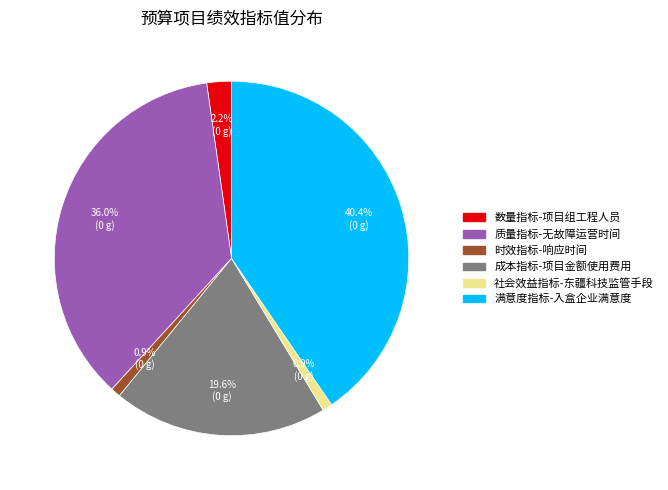

What is the ratio of the value at 质量指标-无故障运营时间 to the value at 成本指标-项目金额使用费用?

1.8